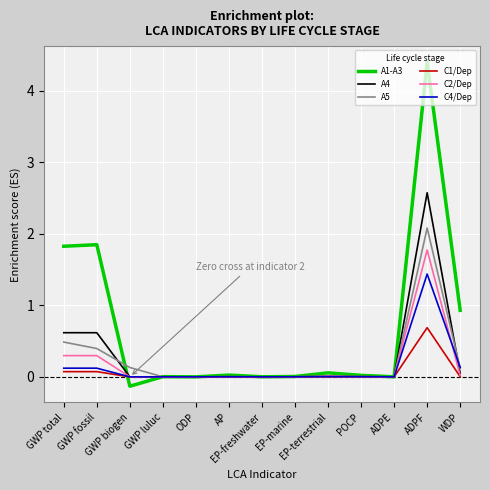

At which category is the sum across all series the highest?

ADPF